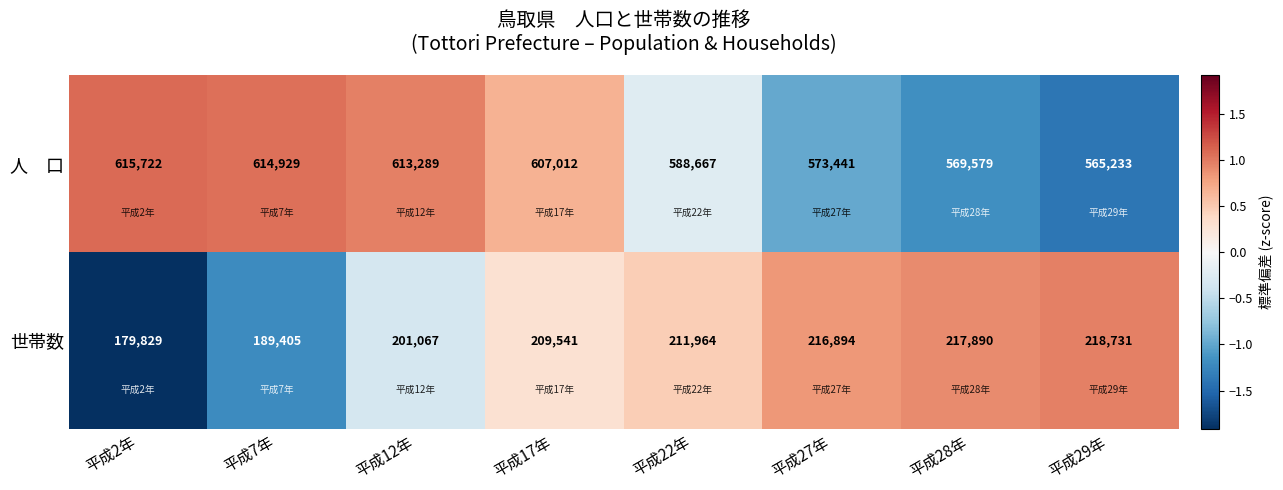

Which category has the highest value across all series?

平成2年